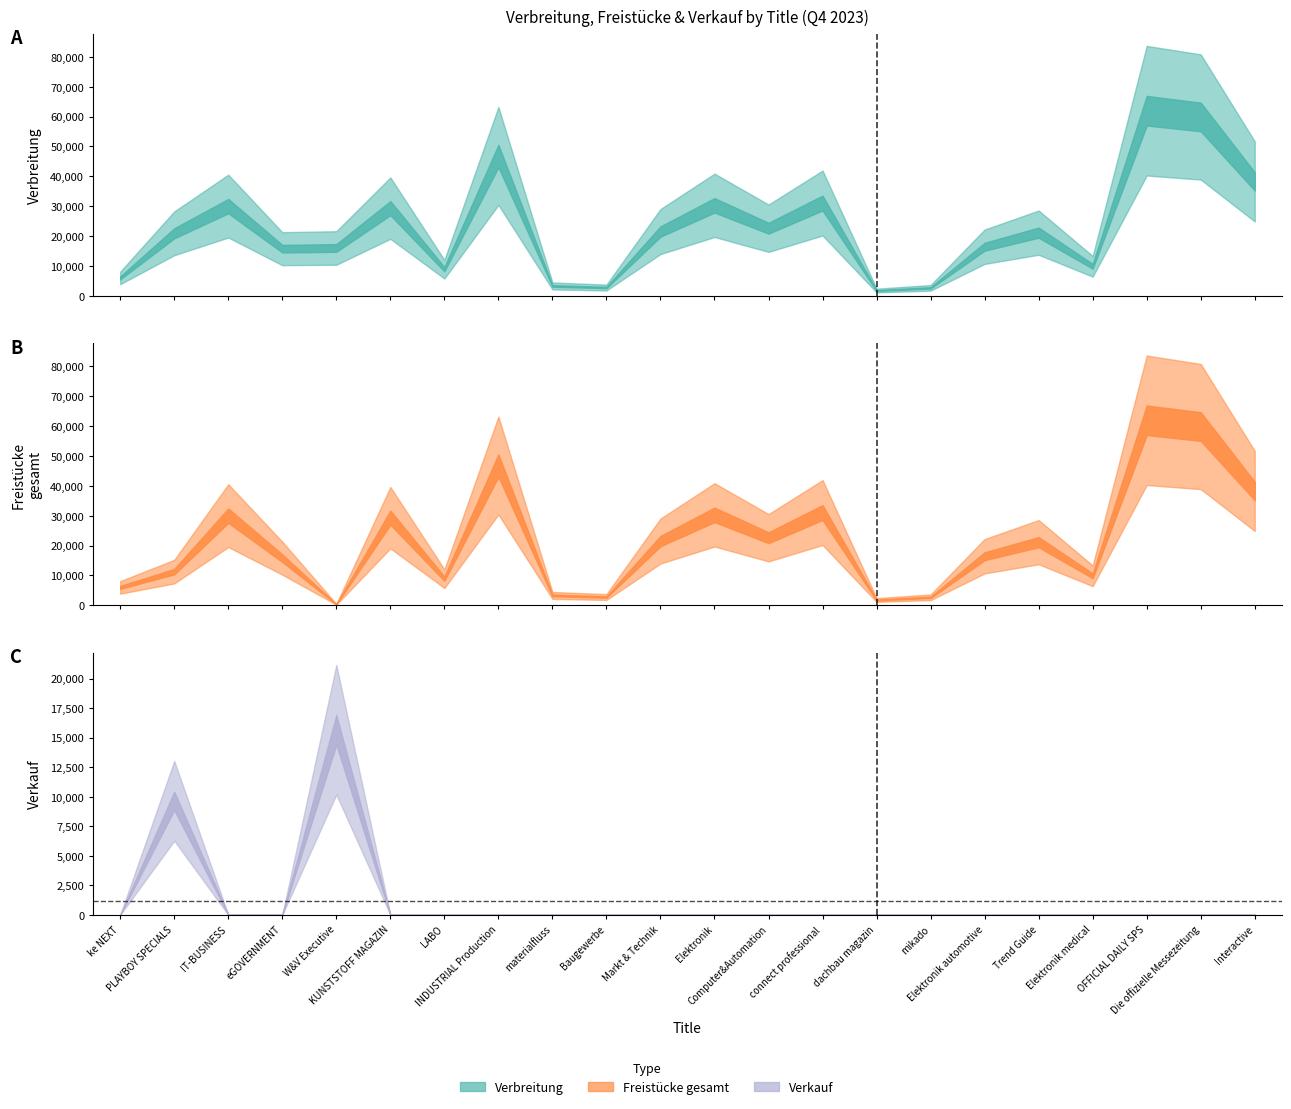

Between materialfluss and Baugewerbe, which series saw the biggest shift?

Verbreitung